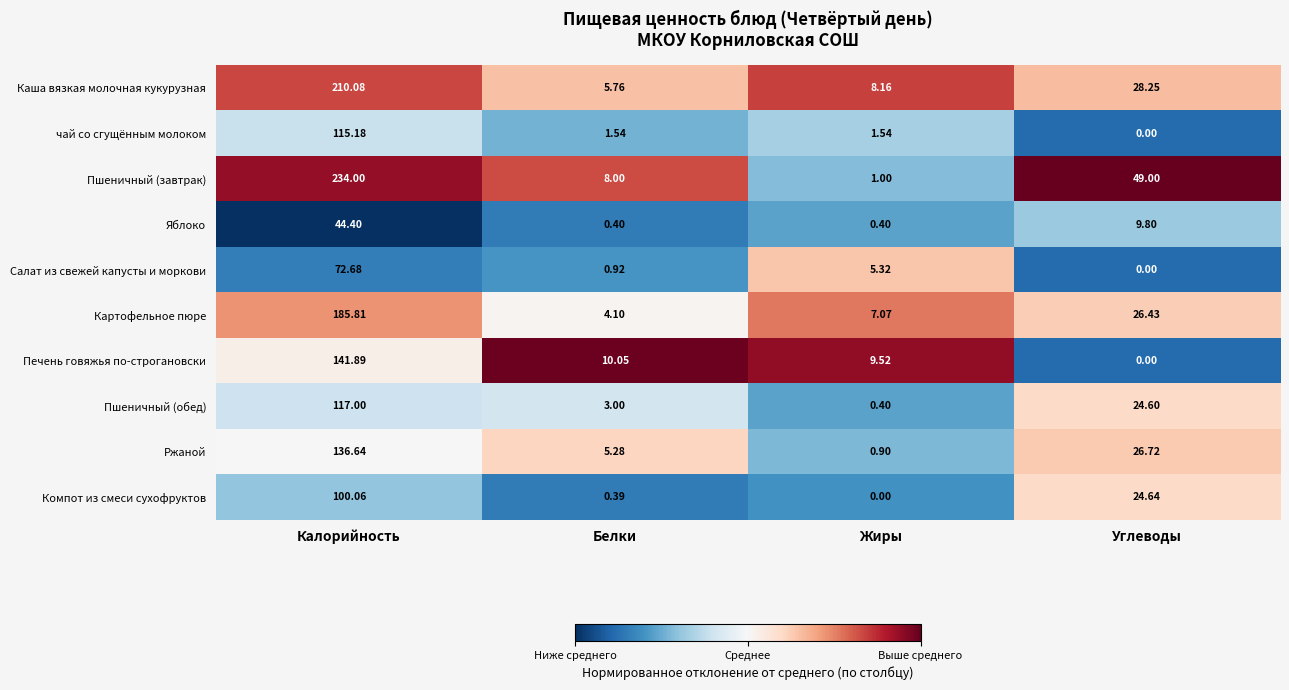

Is the value of Пшеничный (завтрак) at Жиры greater than the value of Пшеничный (обед) at Жиры?

Yes